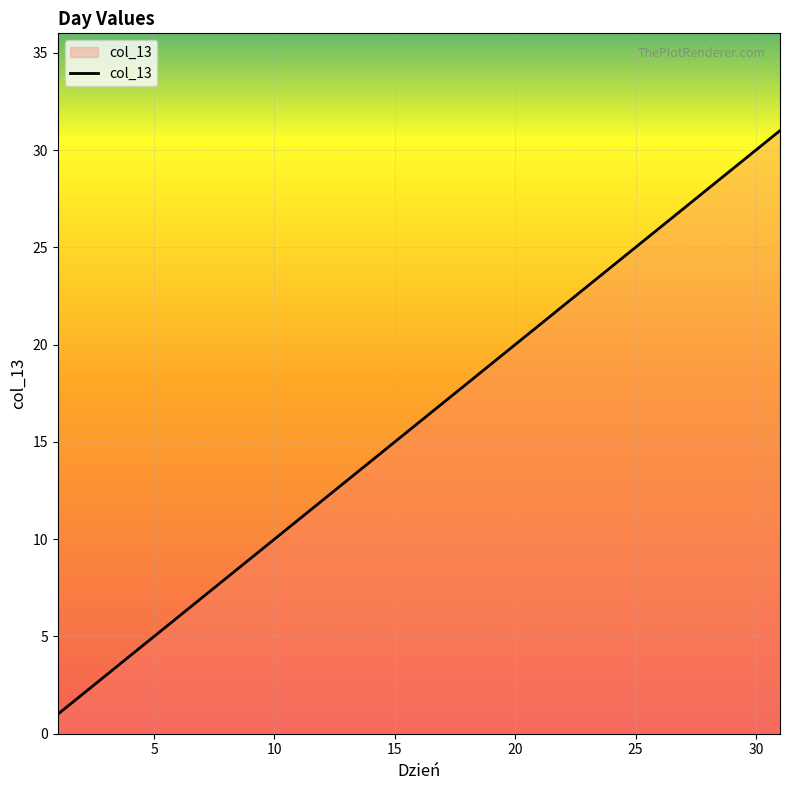

What is the difference between the maximum and minimum values?

30